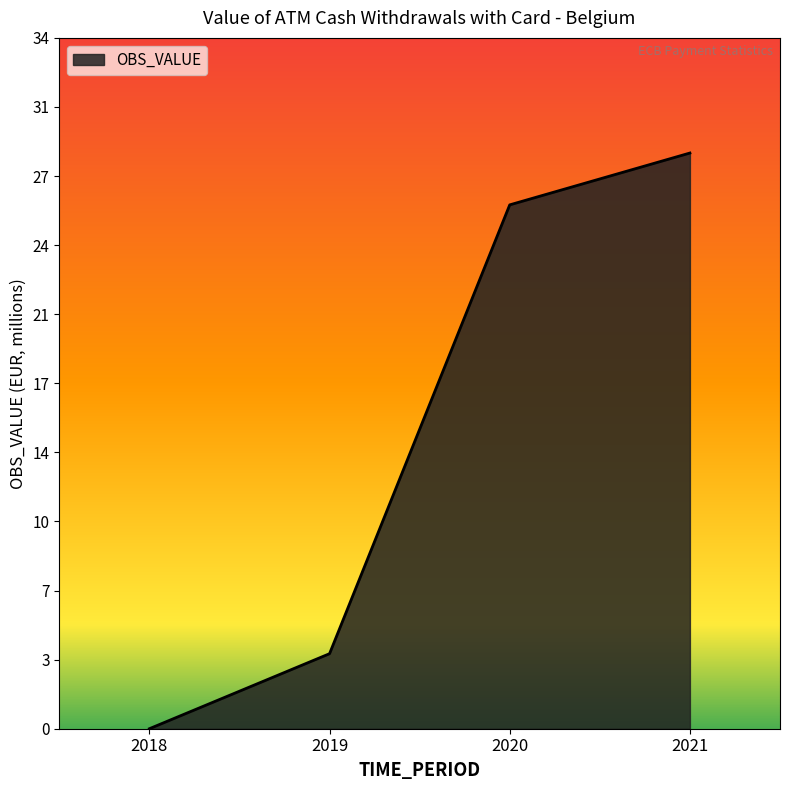

Does the chart display data point markers on the line(s)?

No